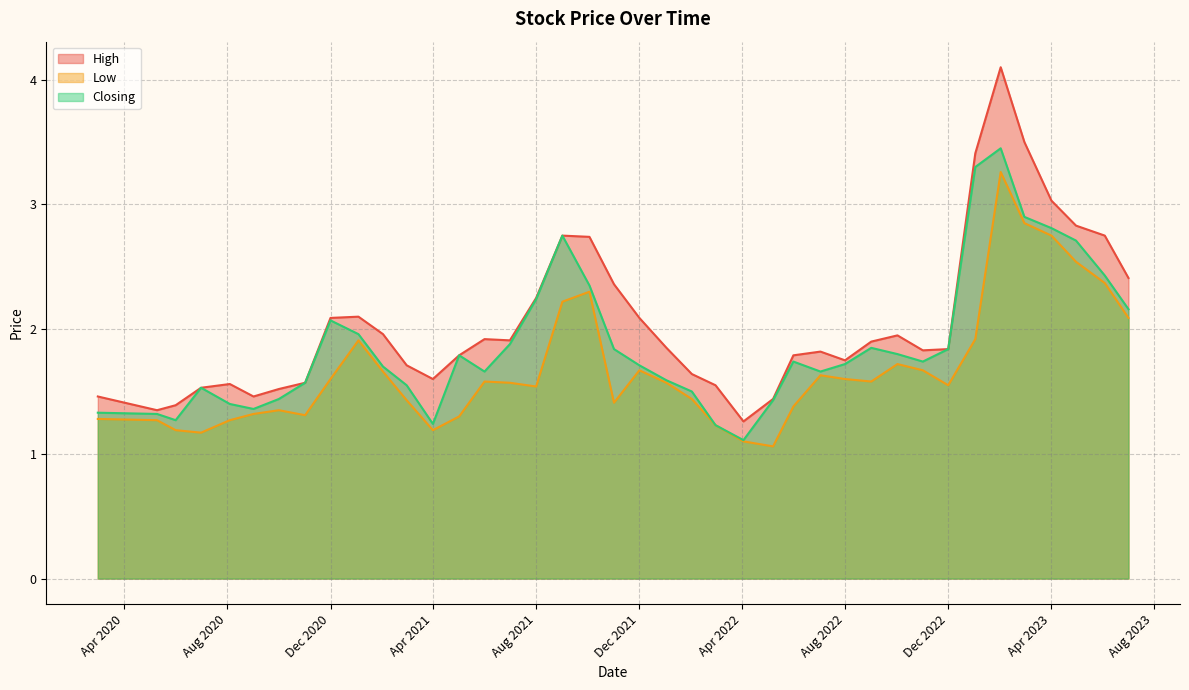

What are all the series names shown in the legend?

High, Low, Closing